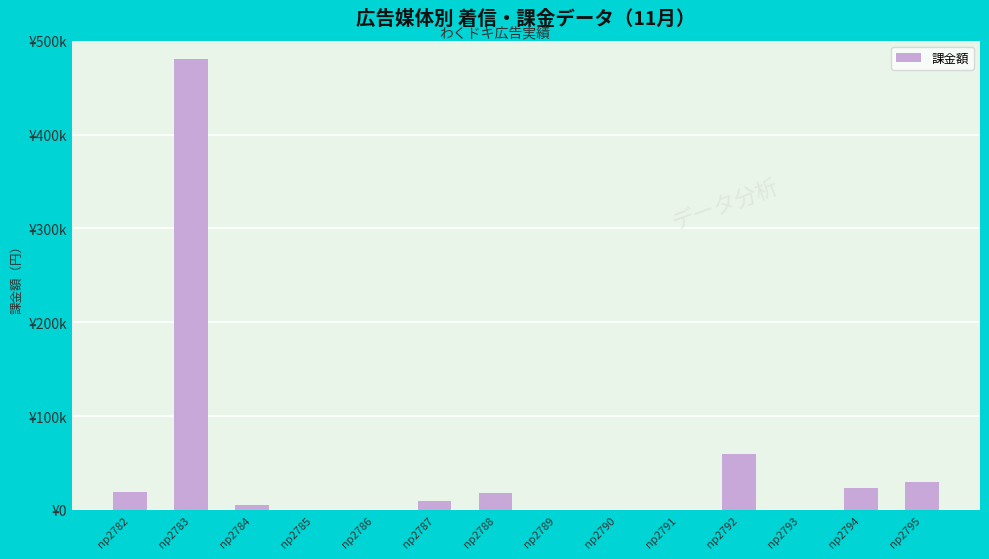

Are the bars horizontal?

No